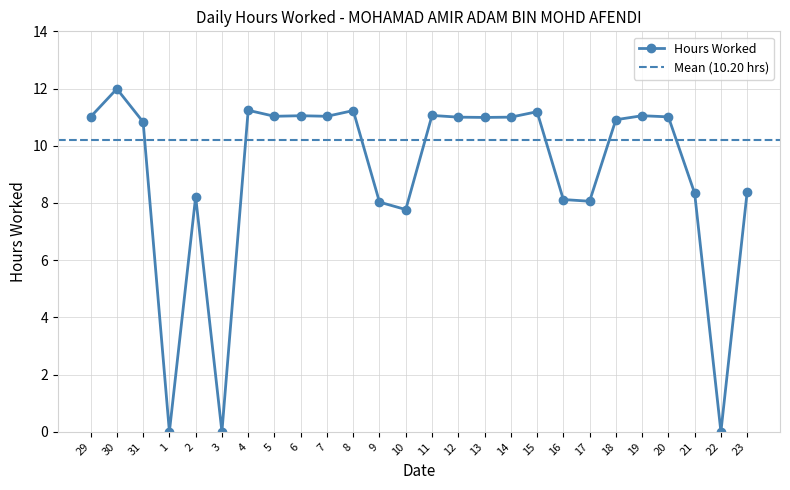

Rank the categories by value from lowest to highest.

1, 3, 22, 10, 9, 17, 16, 2, 21, 23, 31, 18, 13, 12, 14, 29, 20, 5, 7, 6, 19, 11, 15, 8, 4, 30